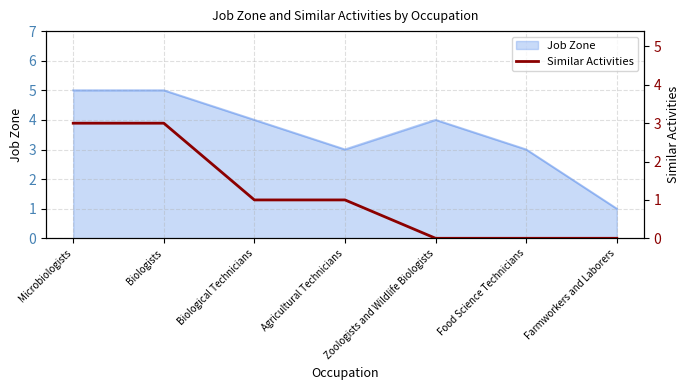

True or false: the data shows 1 at Biological Technicians.

True